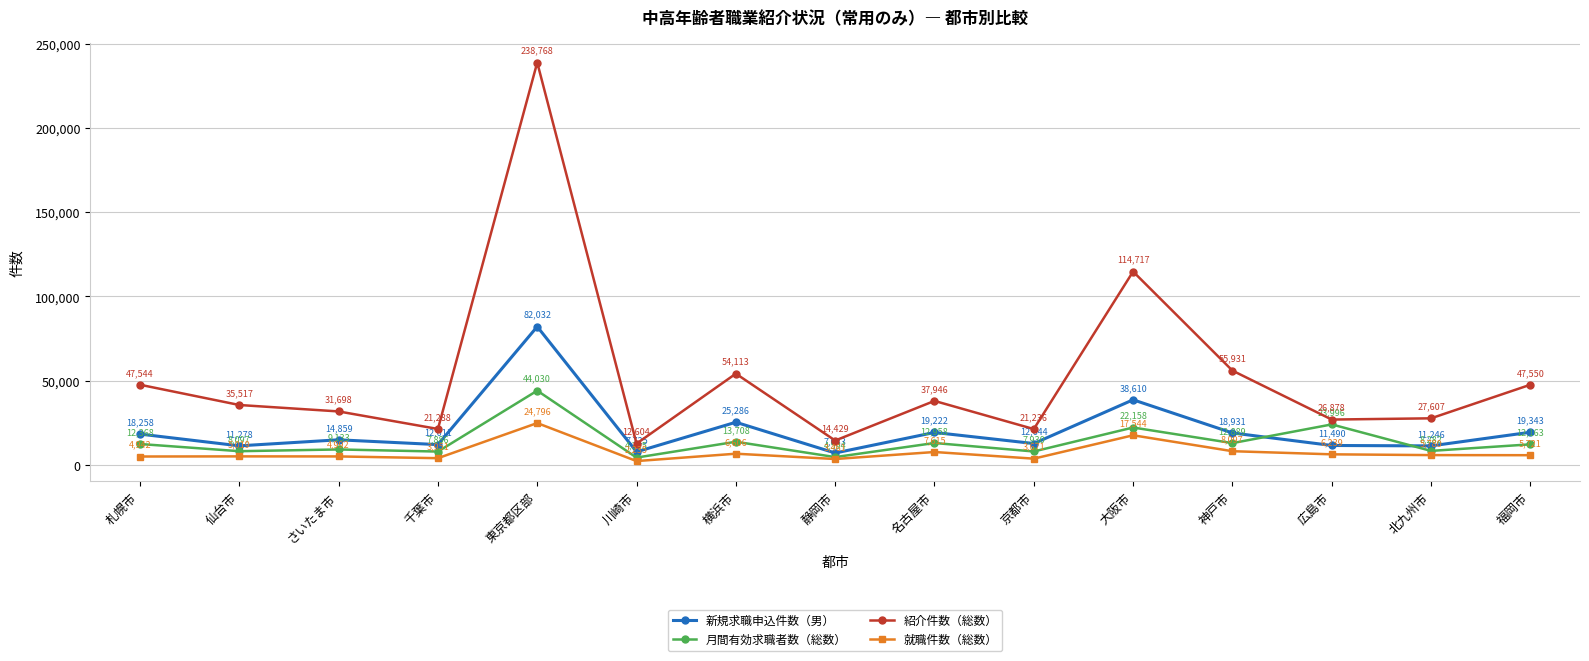

What is the minimum value shown in the chart?

2235